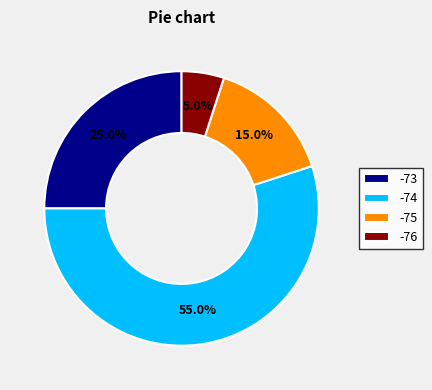

Which slice is the smallest?

-76